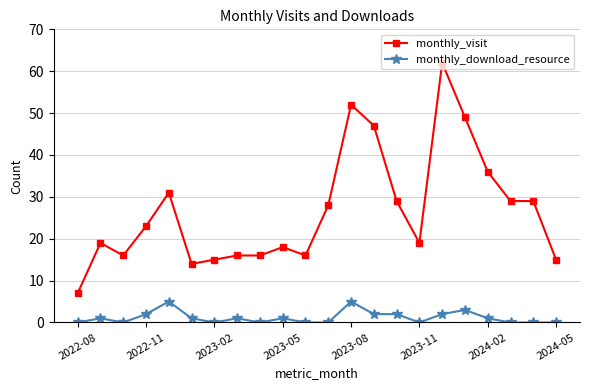

Rank the series by their average value, from lowest to highest.

monthly_download_resource, monthly_visit